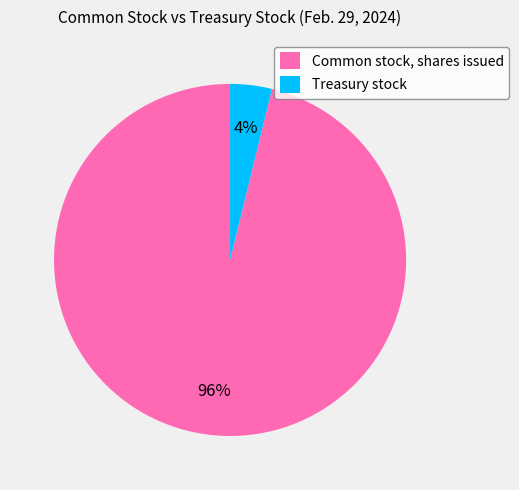

What is the largest slice in the pie chart?

Common stock, shares issued